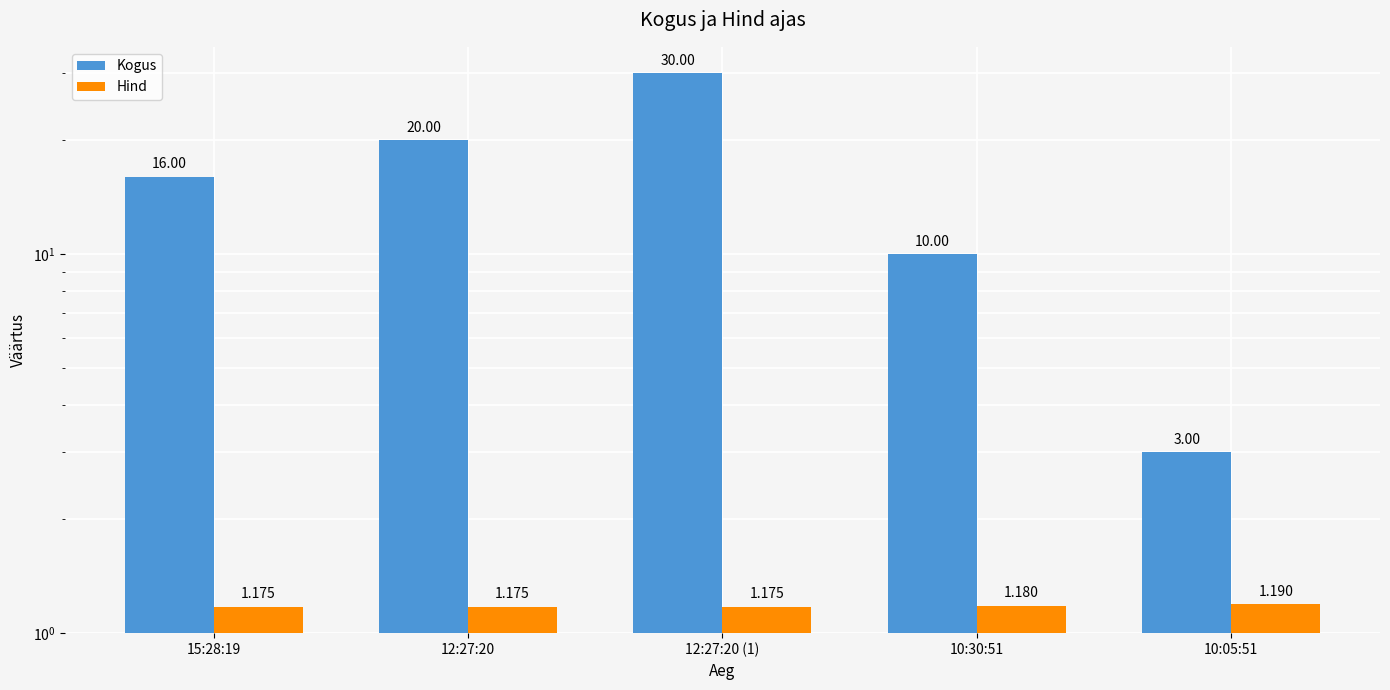

At how many categories does at least one series exceed 10?

3